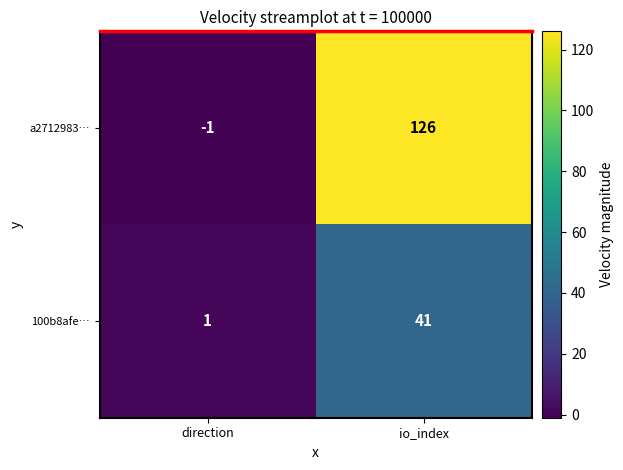

At which category does the chart reach its peak across all series?

io_index